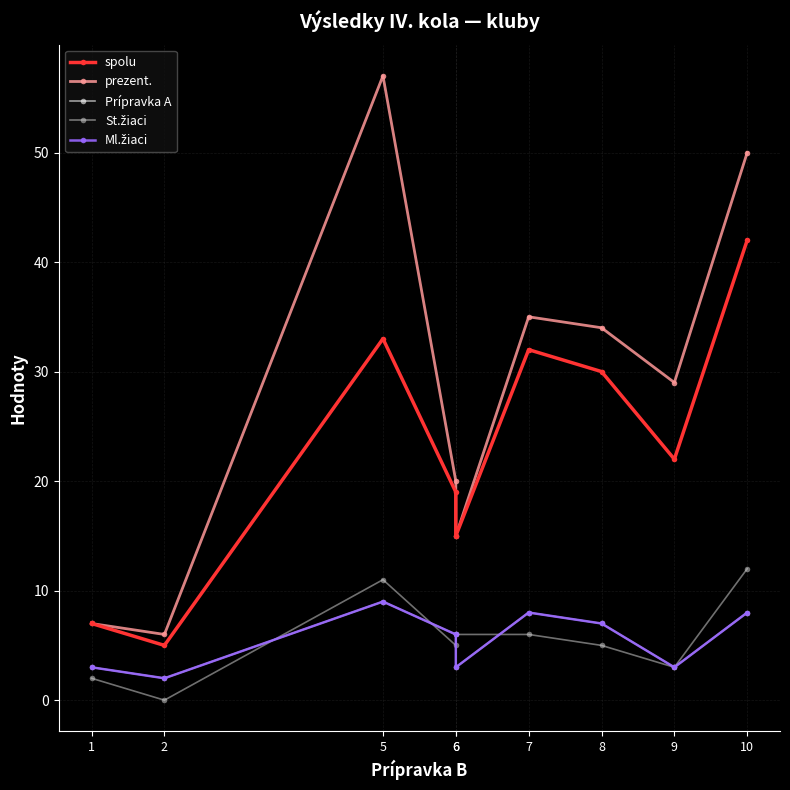

Which label corresponds to the largest value in the chart?

5